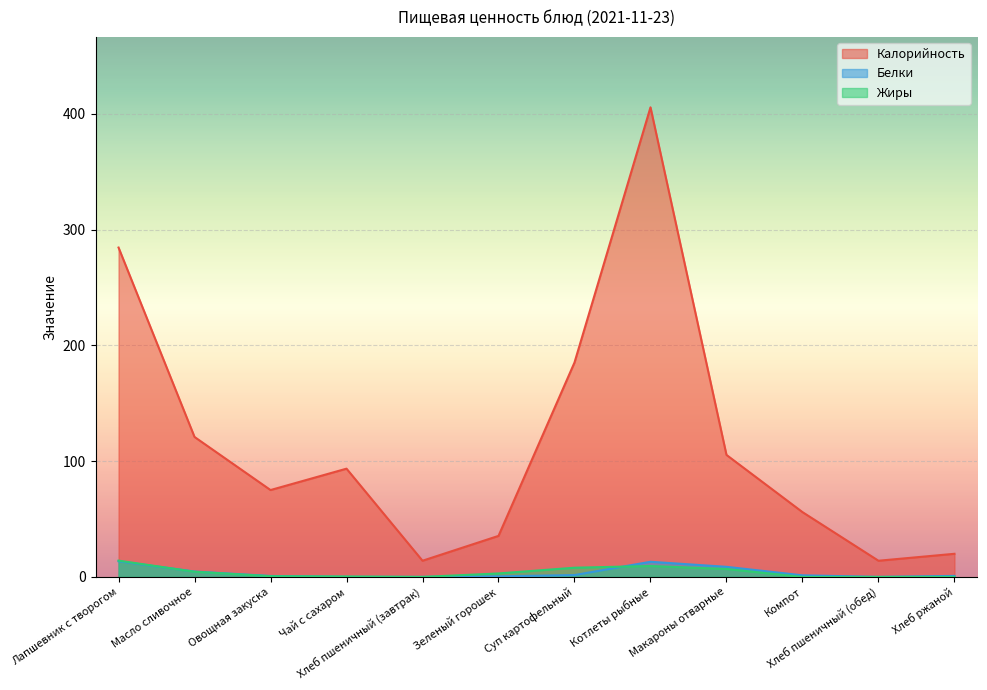

True or false: Калорийность has a value of 20.0 at Хлеб ржаной.

True